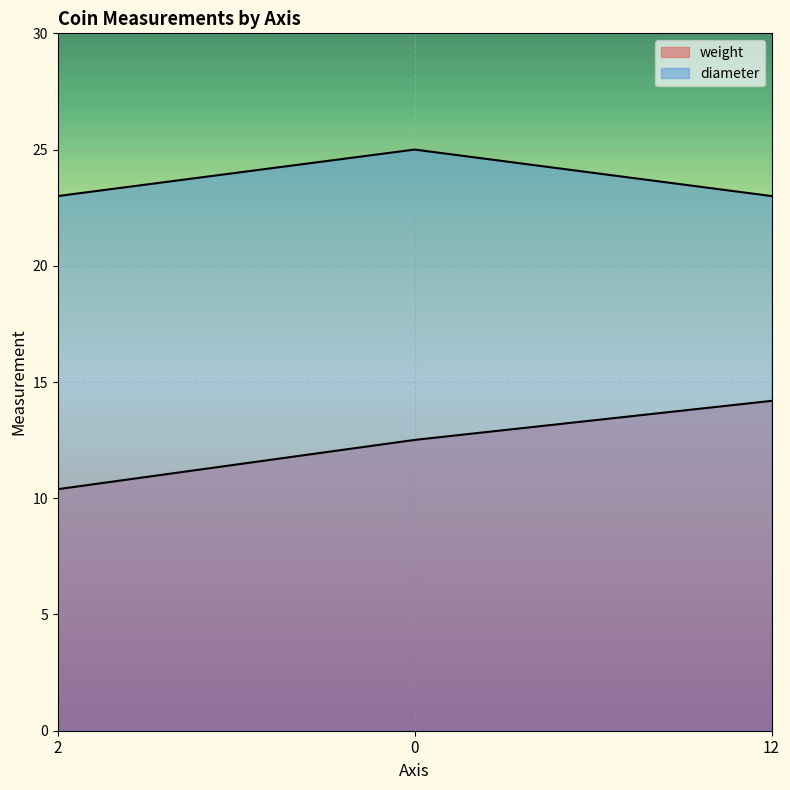

How many distinct data groups are displayed?

2